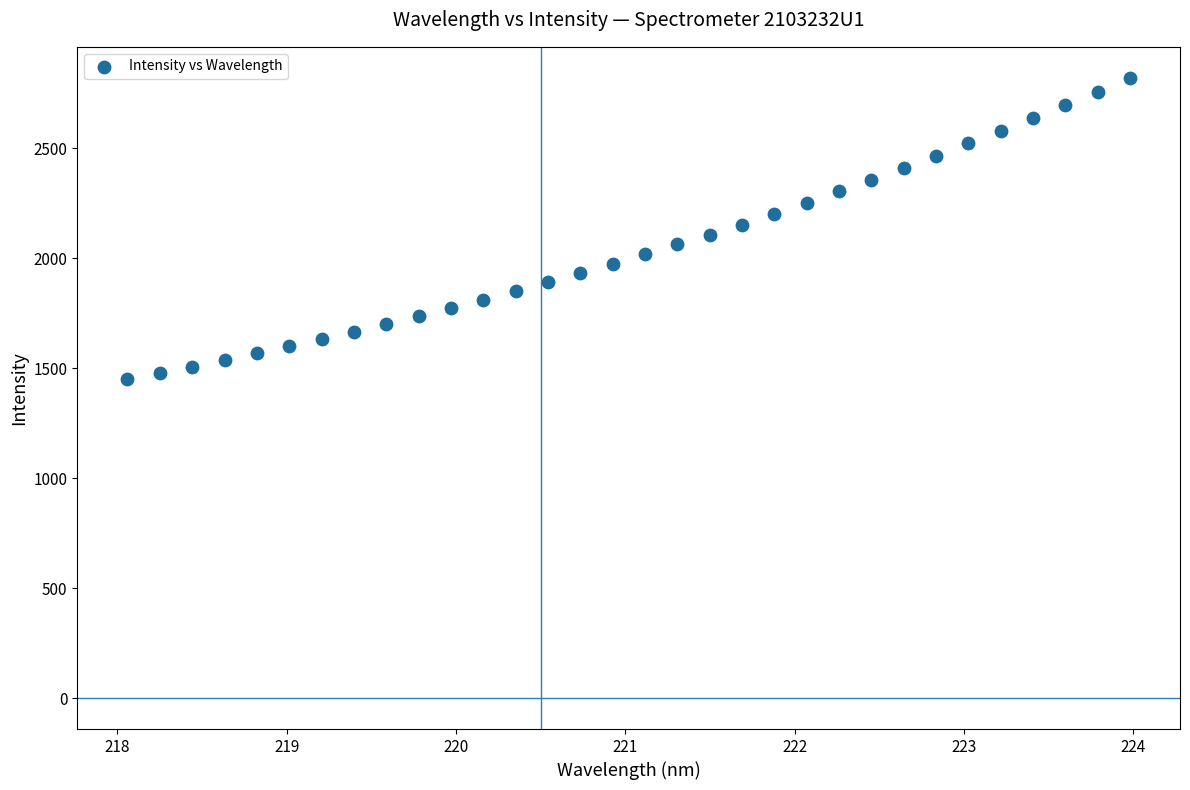

What is the range of Y values (max minus min)?

1369.0